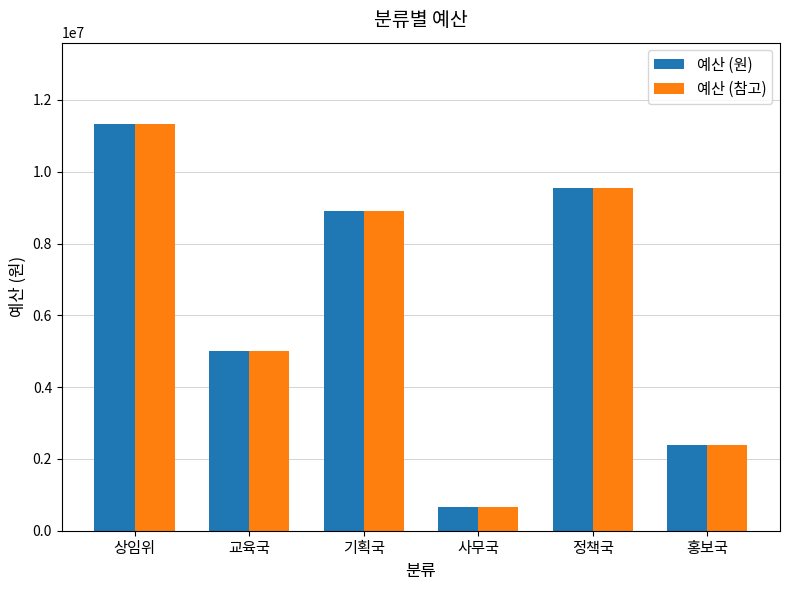

What value does the 예산 (참고) series have at 교육국?

5000000